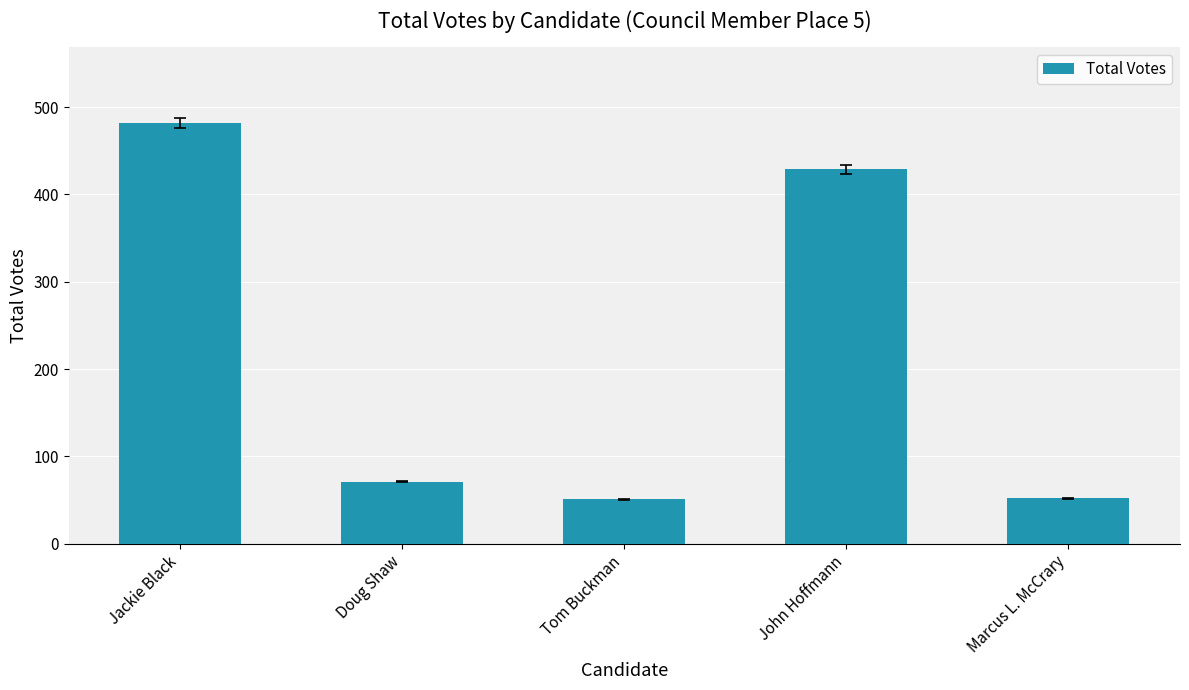

What is the average value?

217